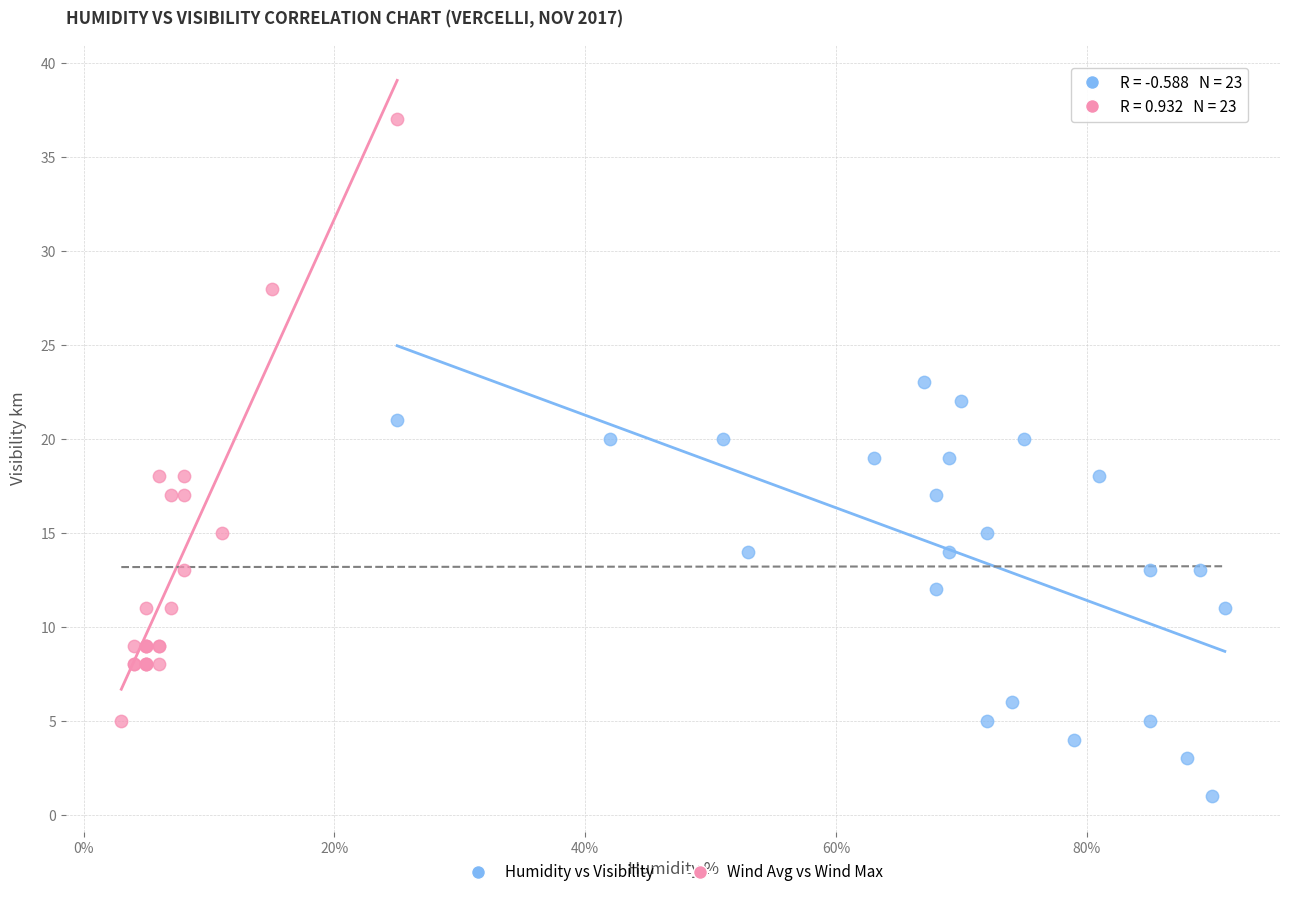

Which series contains the highest Y value?

Wind Avg vs Wind Max